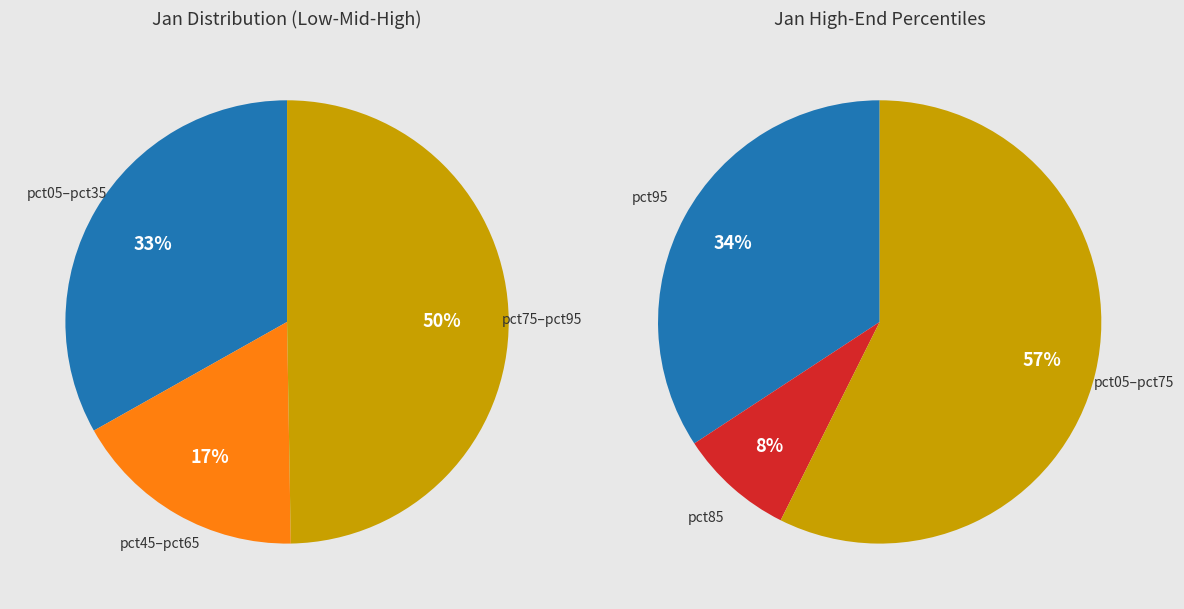

The pct45 slice represents 16% of the pie. True or false?

False